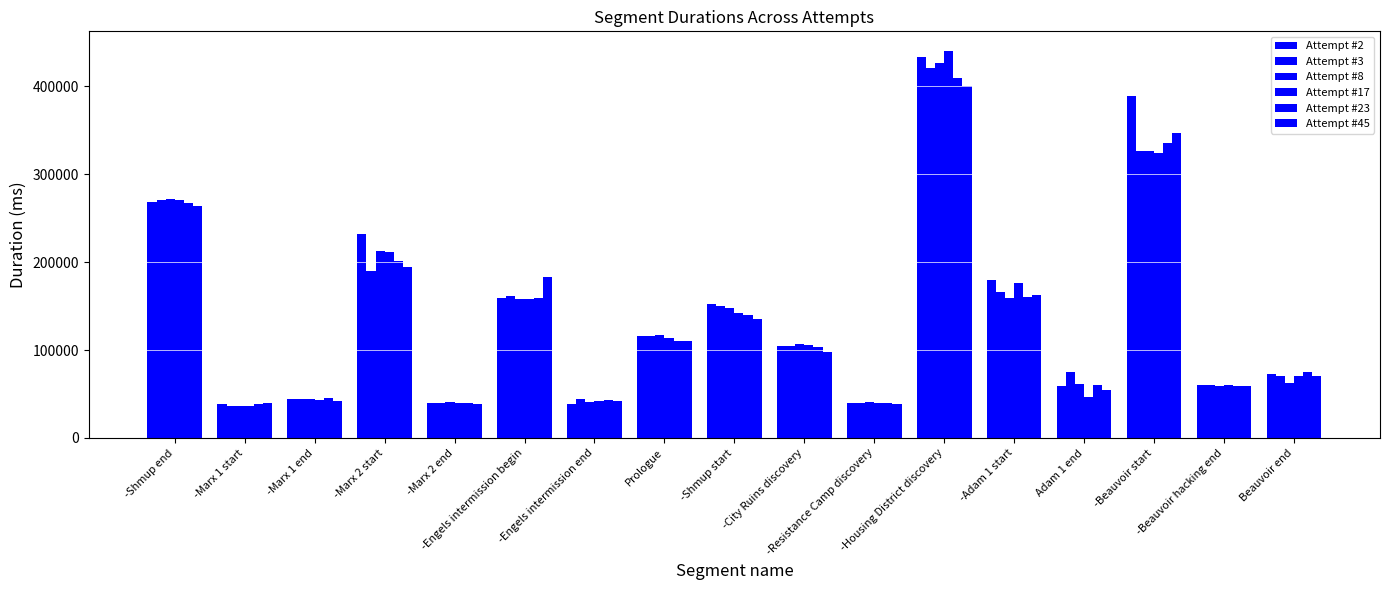

What is the value of the Attempt #23 bar at the 6th from the left?

158704